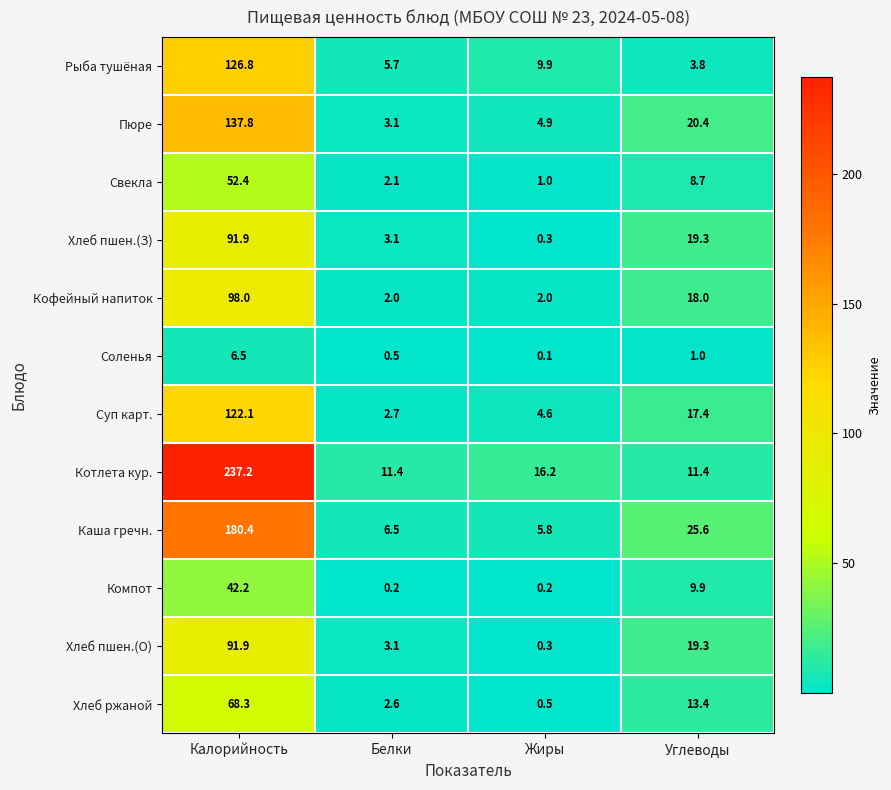

Which series has the widest spread of values?

Котлета кур.